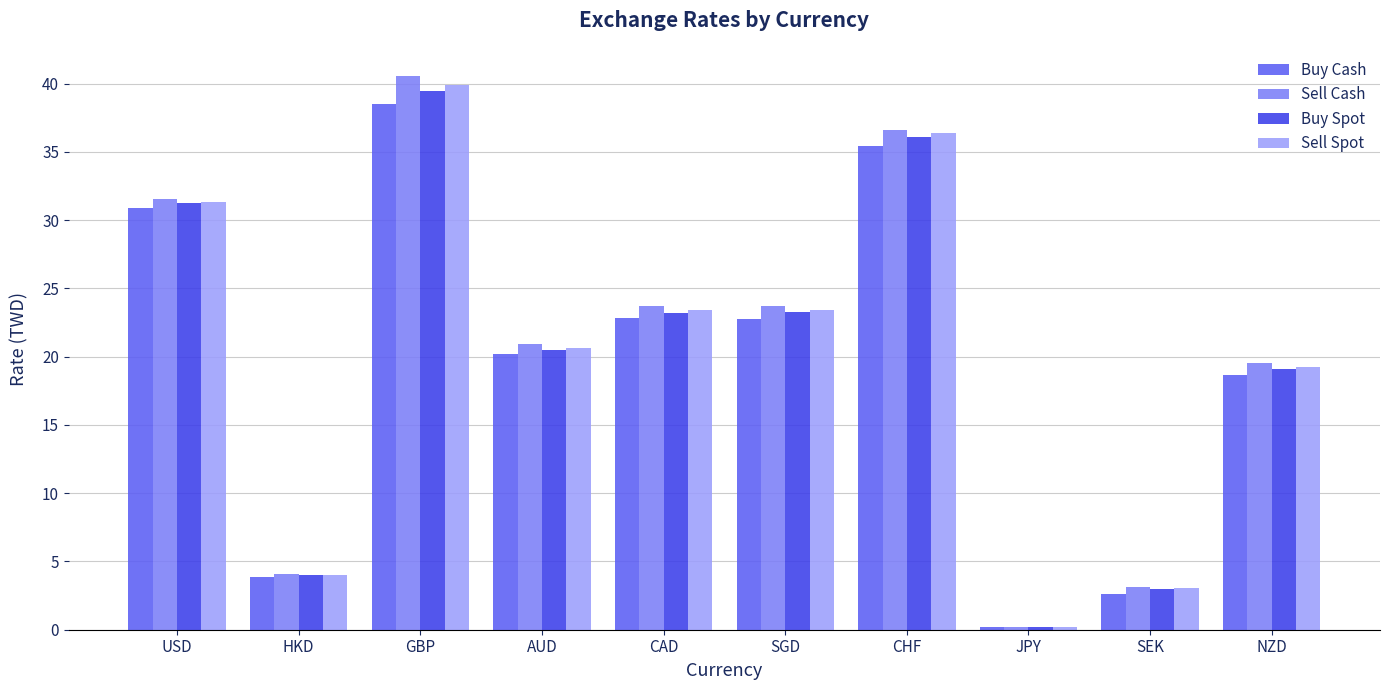

How many data points in Sell Spot are less than 23?

5